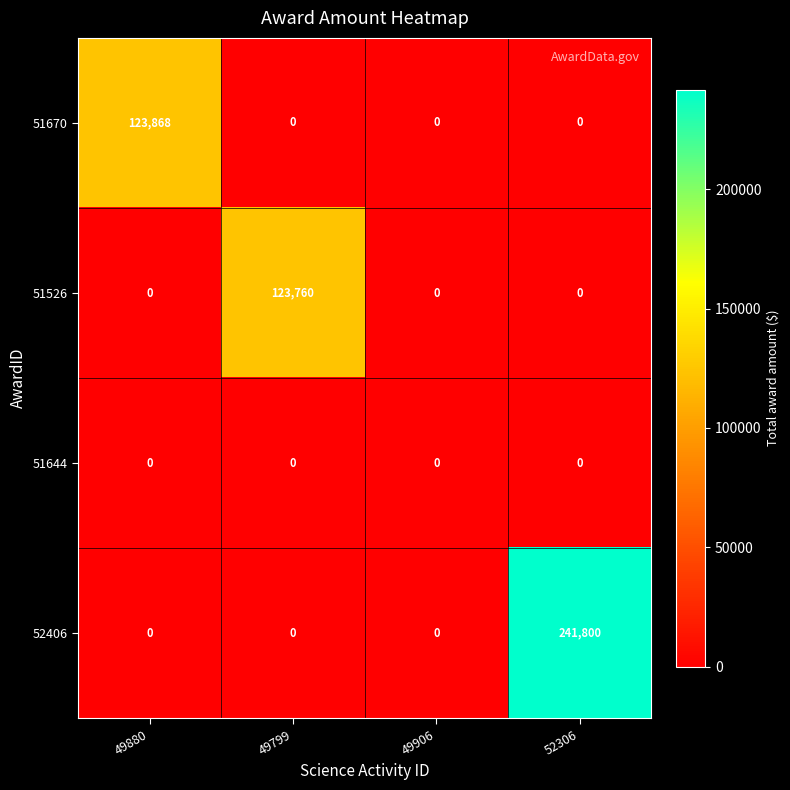

Count the 51526 values in the range 0 to 123760.

4